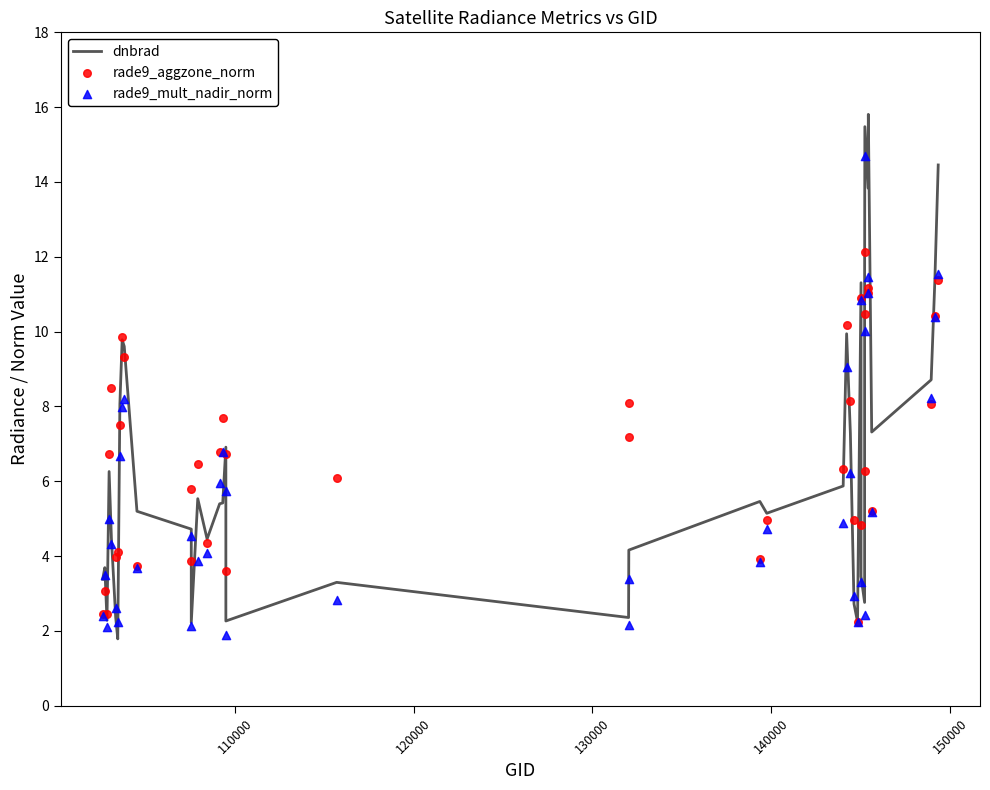

Which series has the largest total across all categories?

rade9_aggzone_norm